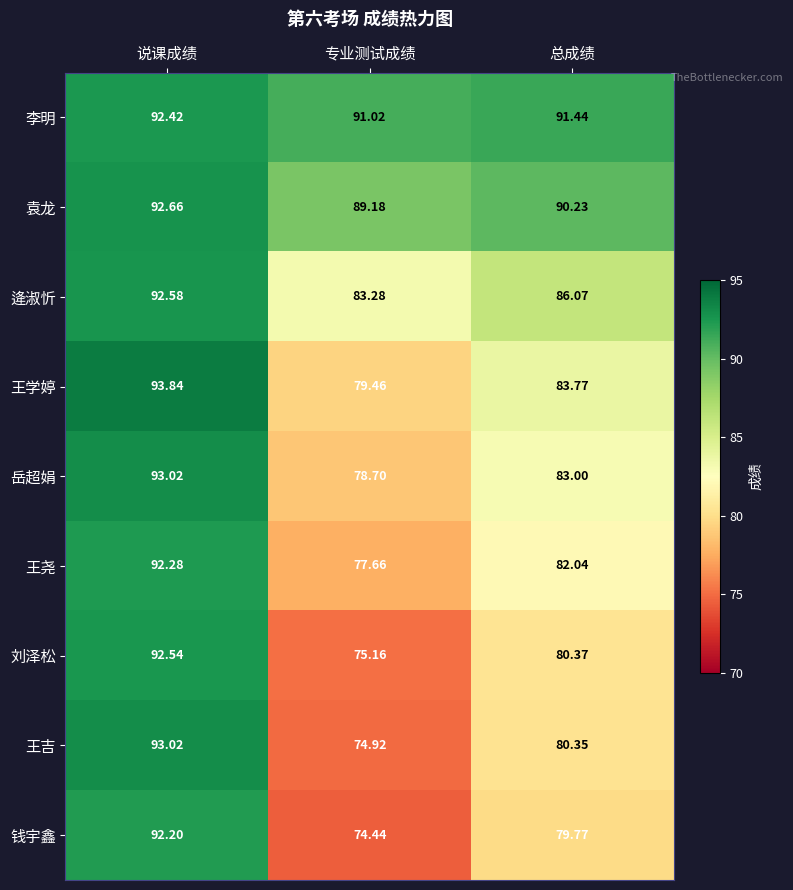

At which label is 王尧 closest to 84?

总成绩